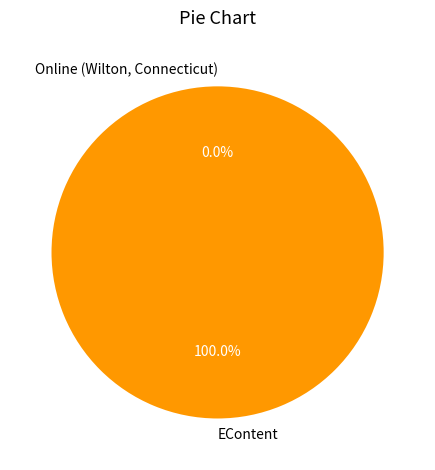

Is there a majority slice in this chart?

Yes